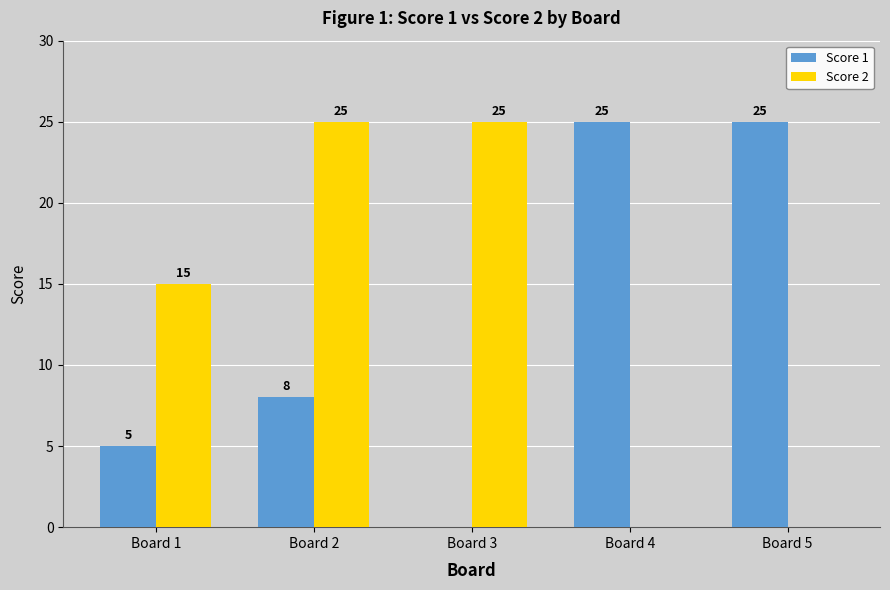

How many positive values does the Score 2 series have?

3